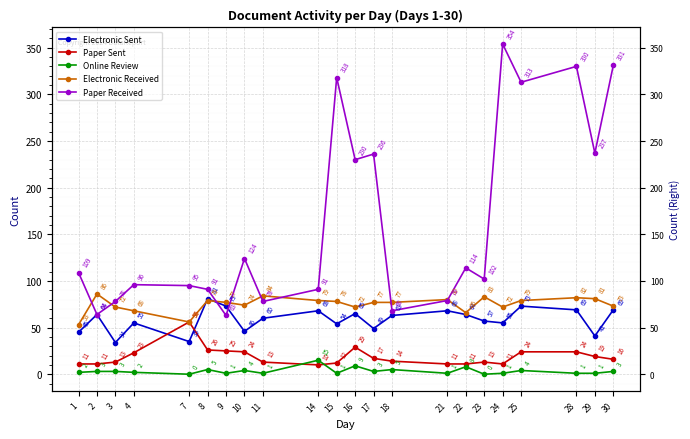

What are all the series names shown in the legend?

Electronic Sent, Paper Sent, Online Review, Electronic Received, Paper Received